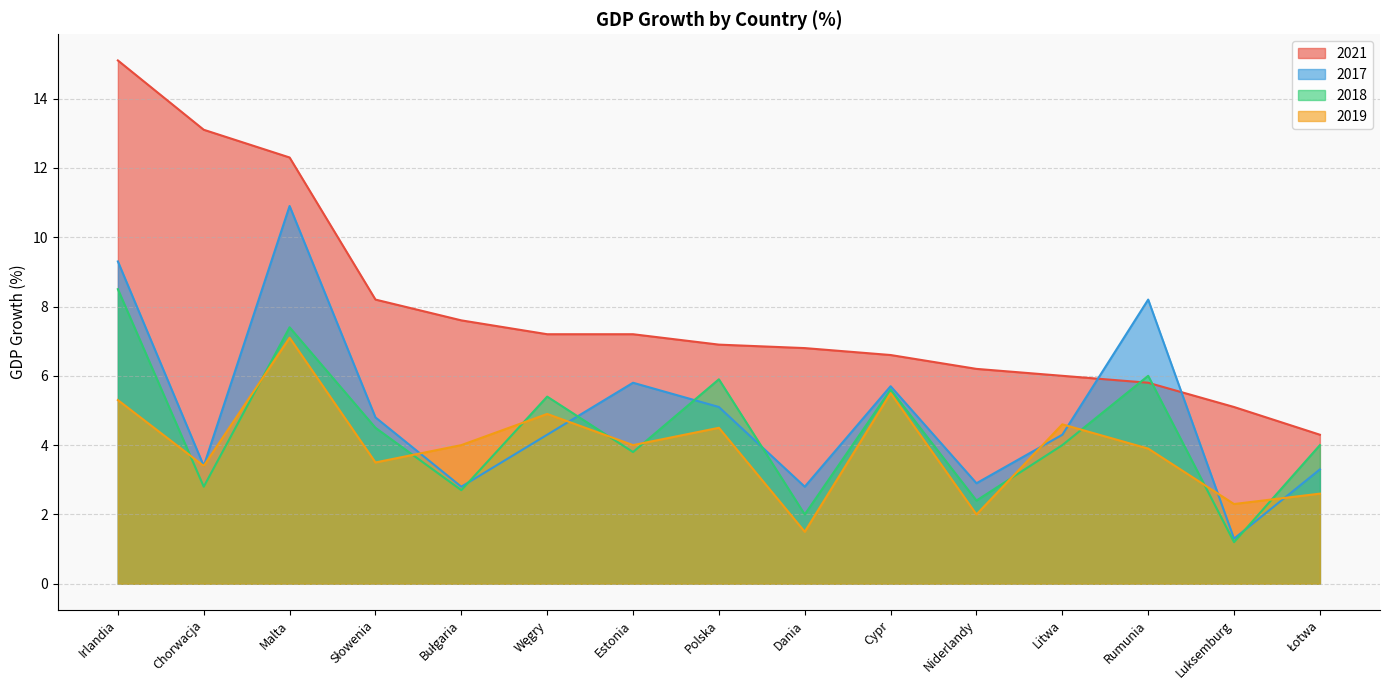

What is the difference between the maximum and minimum values in the 2017 series?

9.6